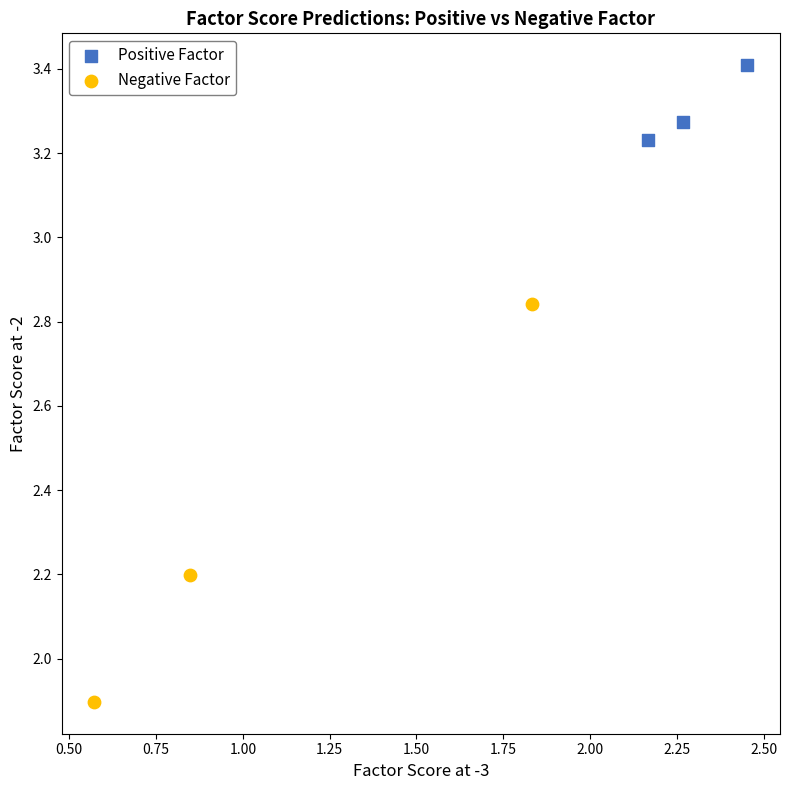

Which series contains the highest Y value?

Positive Factor